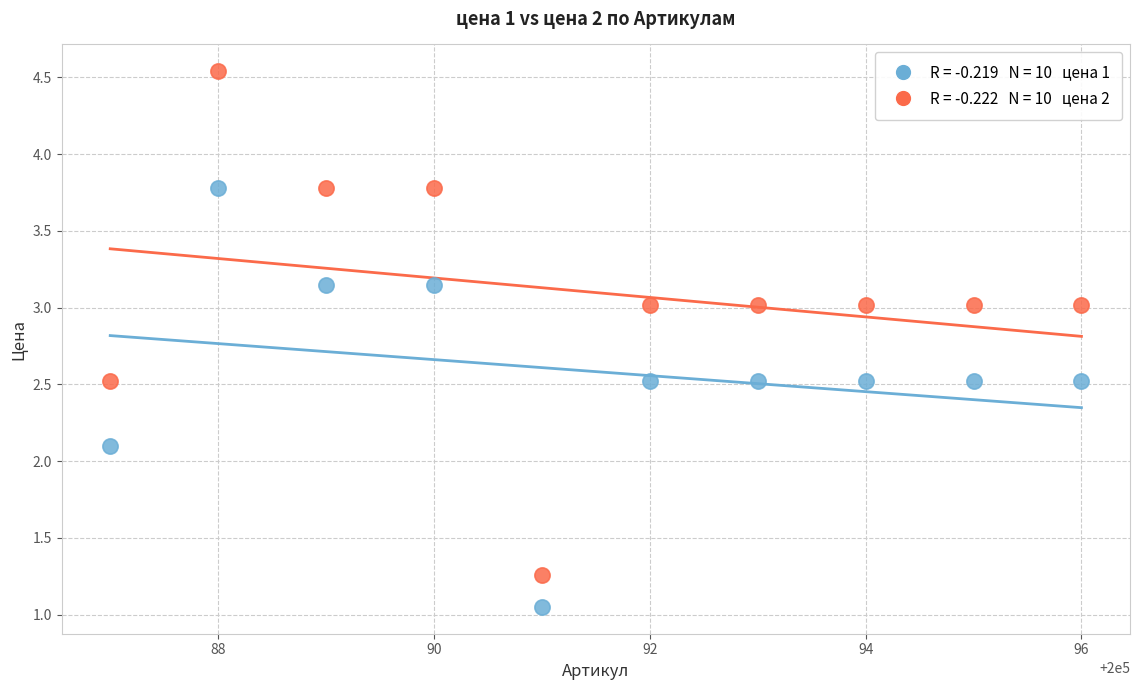

Across all data points, what is the range of Y values (max minus min)?

3.5